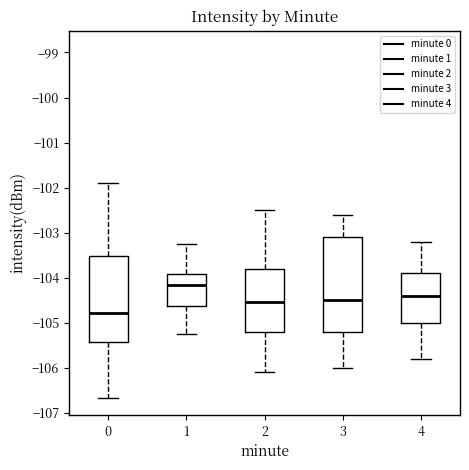

Reading left to right, transcribe this box plot: for each box, give where its median line is, the range the box spans, and where its two whiskers end, as read against the y-axis. The values are not printed on the chart, so give them approximately, as read against the axis.

0: median -104.8, box -105.4 to -103.5, whiskers -106.7 to -101.9
1: median -104.2, box -104.6 to -103.9, whiskers -105.2 to -103.3
2: median -104.5, box -105.2 to -103.8, whiskers -106.1 to -102.5
3: median -104.5, box -105.2 to -103.1, whiskers -106.0 to -102.6
4: median -104.4, box -105.0 to -103.9, whiskers -105.8 to -103.2